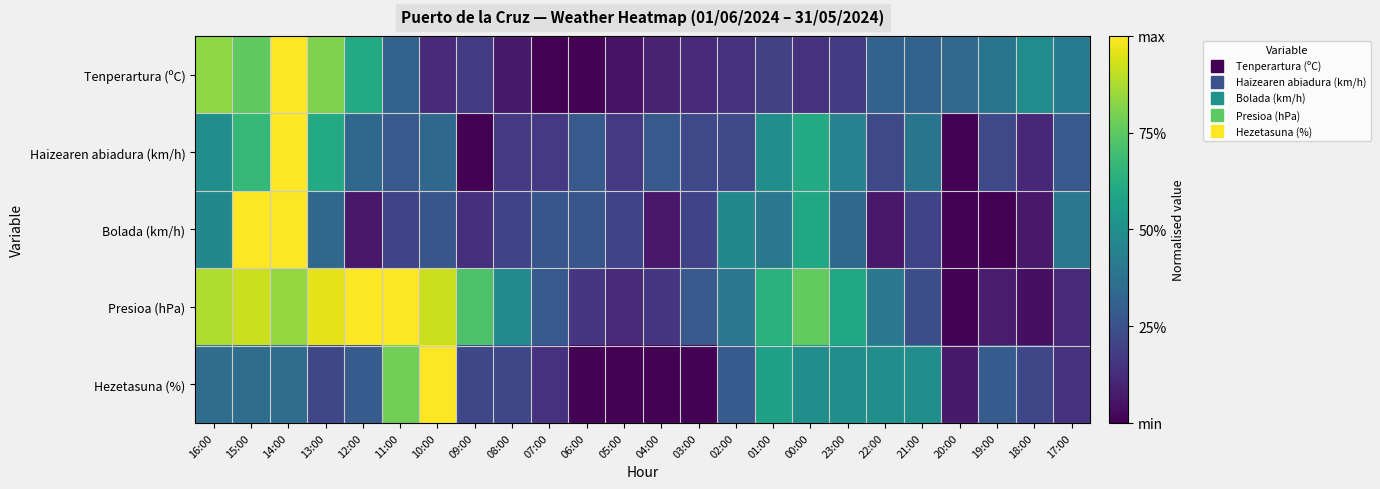

Which series changed the most between 14:00 and 20:00?

Haizearen abiadura (km/h)